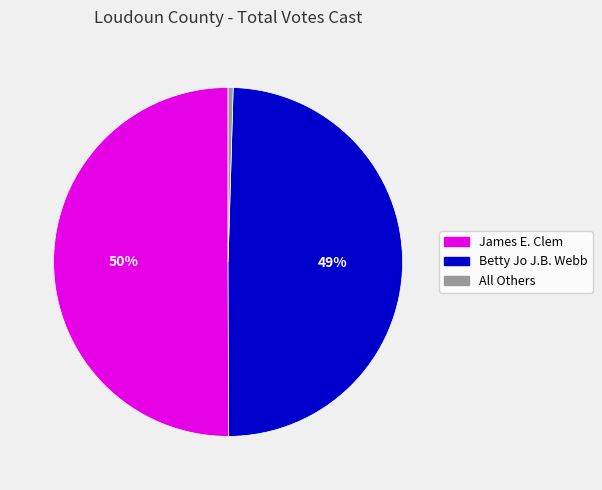

Which category has the smallest portion of the pie?

All Others